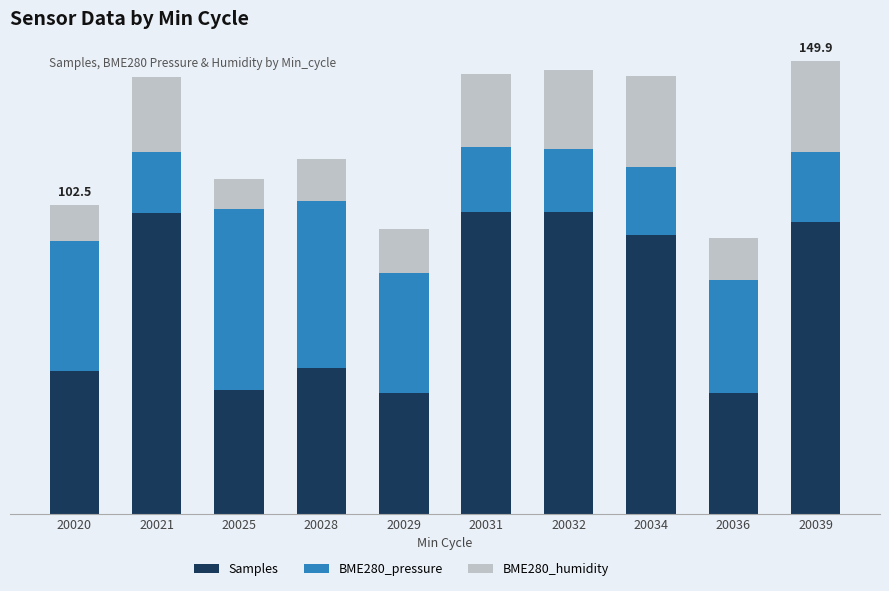

What is the value of the Samples bar at the 1st from the left?

47.2